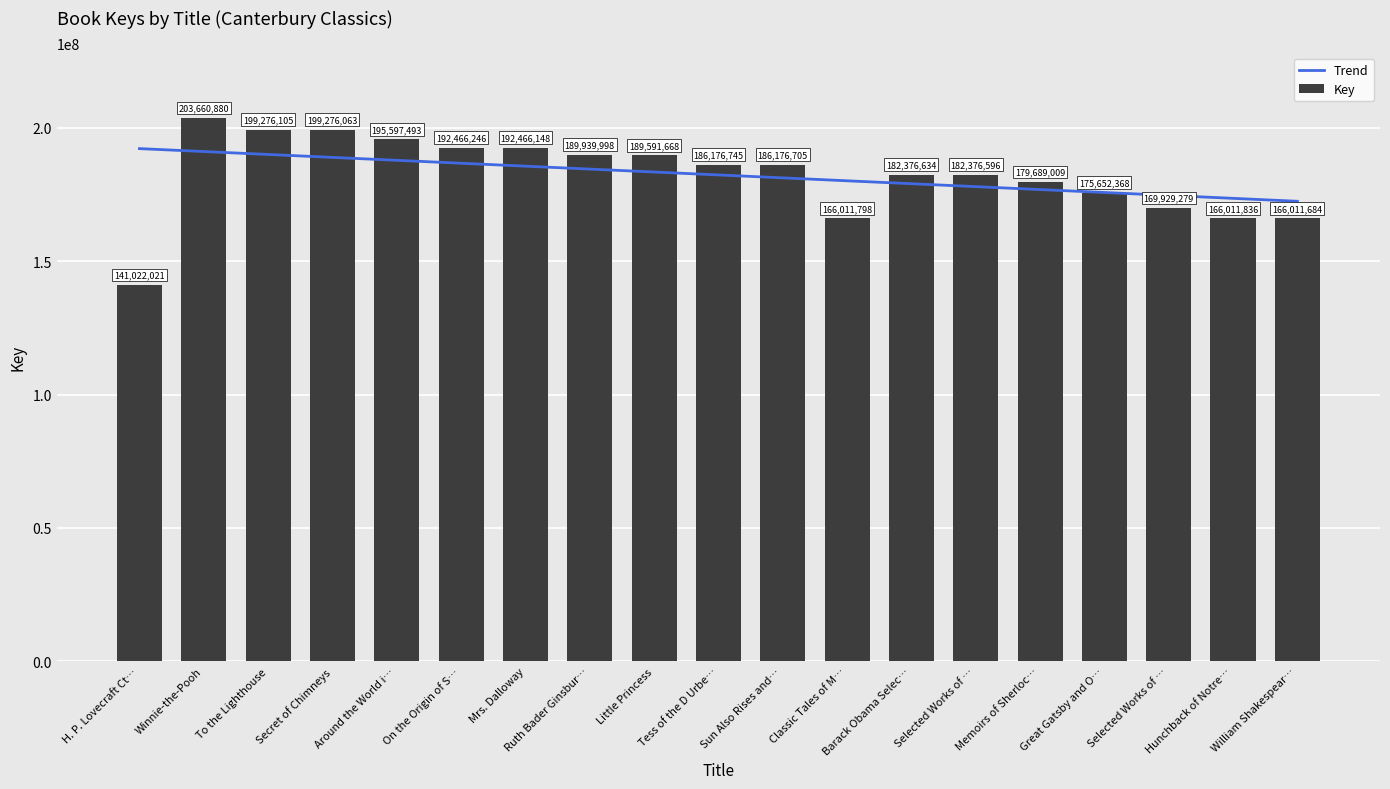

How many categories are shown in the chart?

19